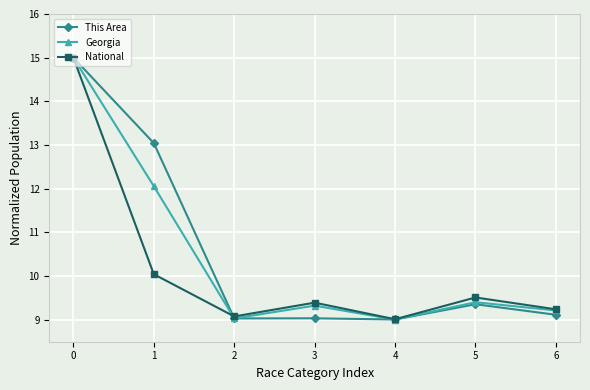

Reading left to right, what are all the values shown in this chart?

This Area: 15.0	13.0	9.0	9.0	9.0	9.4	9.1
Georgia: 15.0	12.1	9.0	9.3	9.0	9.4	9.2
National: 15.0	10.0	9.1	9.4	9.0	9.5	9.2